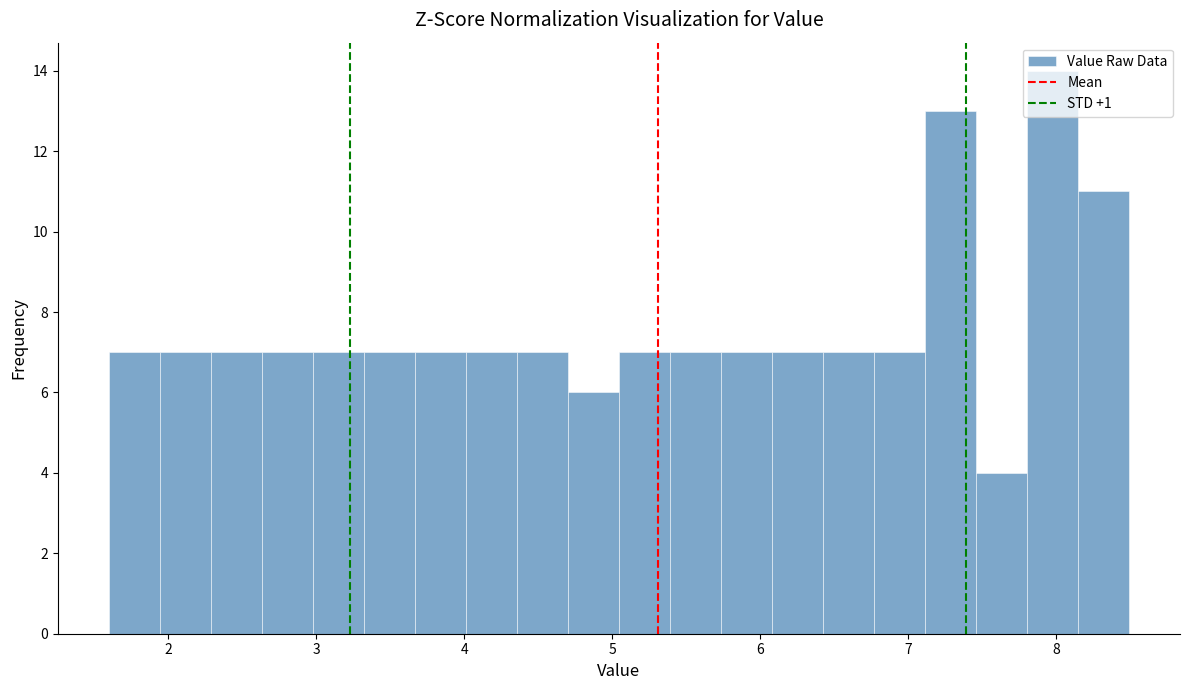

Around what value on the x-axis is the tallest bar? Give the approximate position of its centre, as read against the axis.

8.0